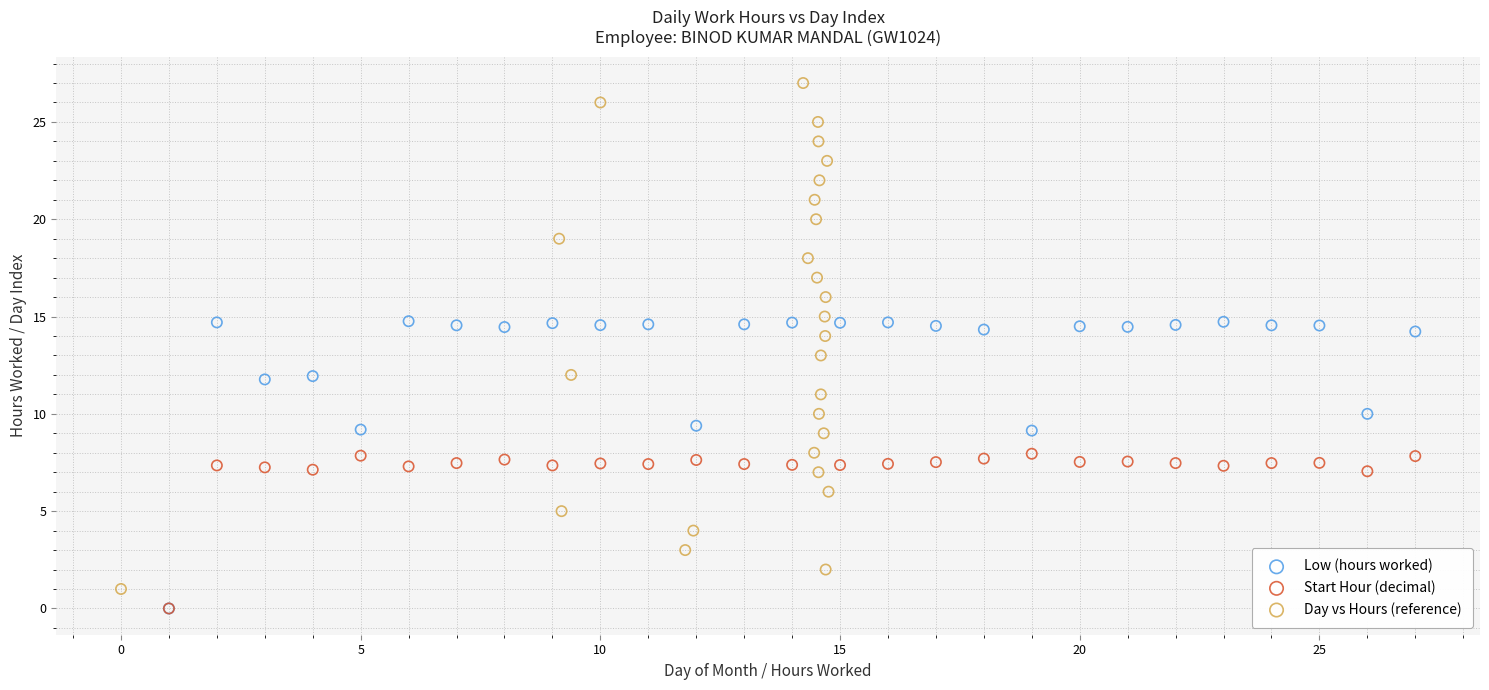

Which series has the widest spread of Y values?

Day vs Hours (reference)